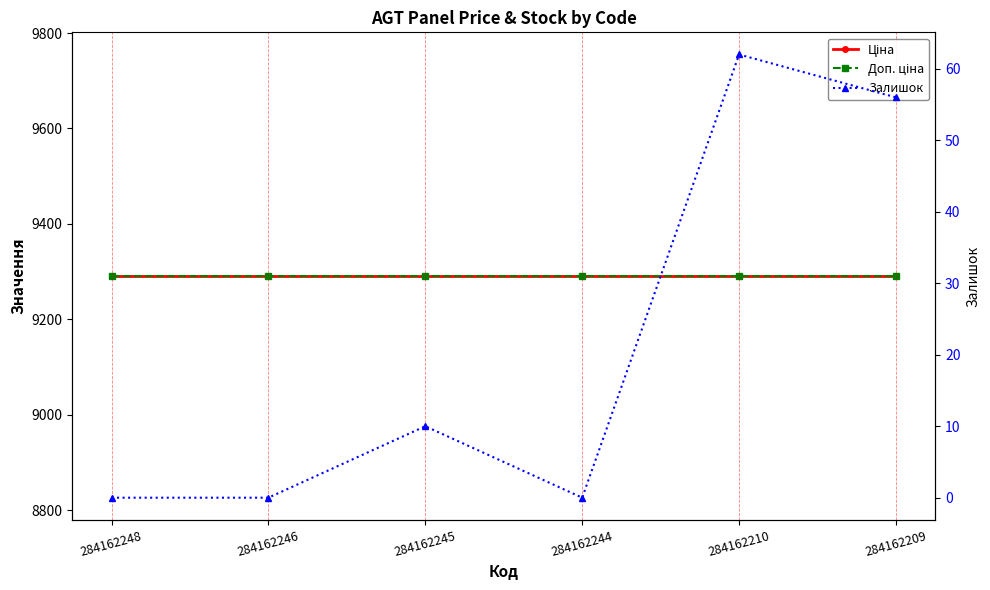

What is the value of the Залишок point at the 5th from the left?

62.0